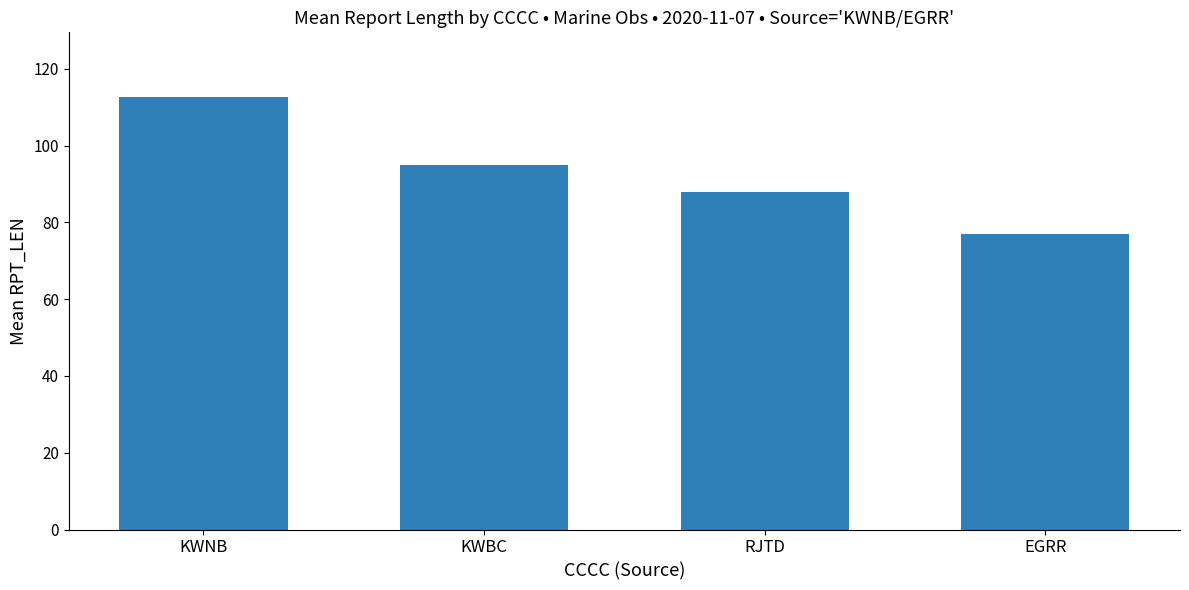

Between EGRR and KWNB, which is larger?

KWNB